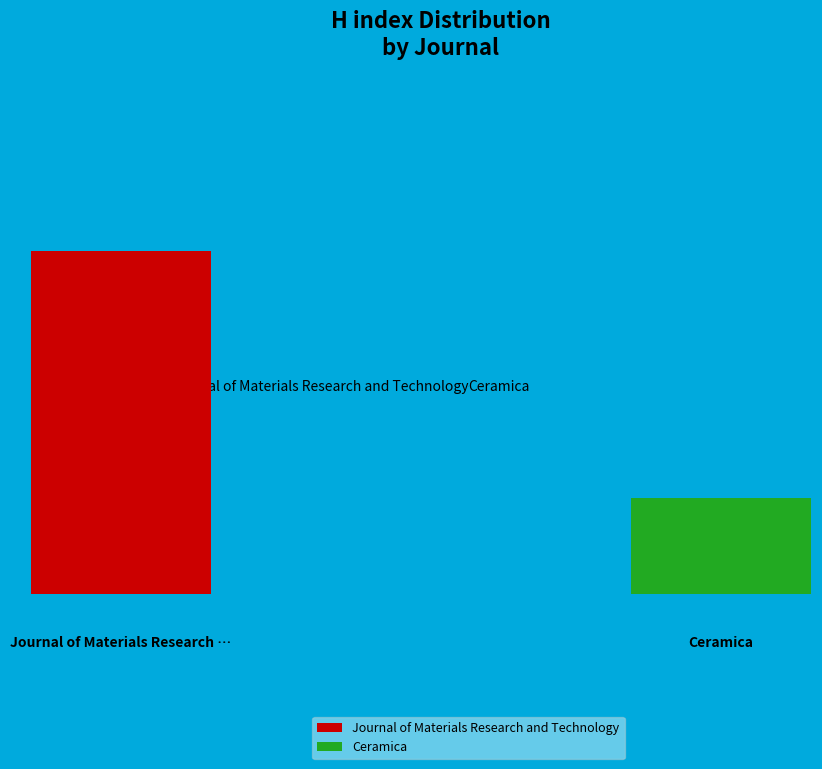

True or false: Journal of Materials Research and Technology accounts for 78% of the total.

True